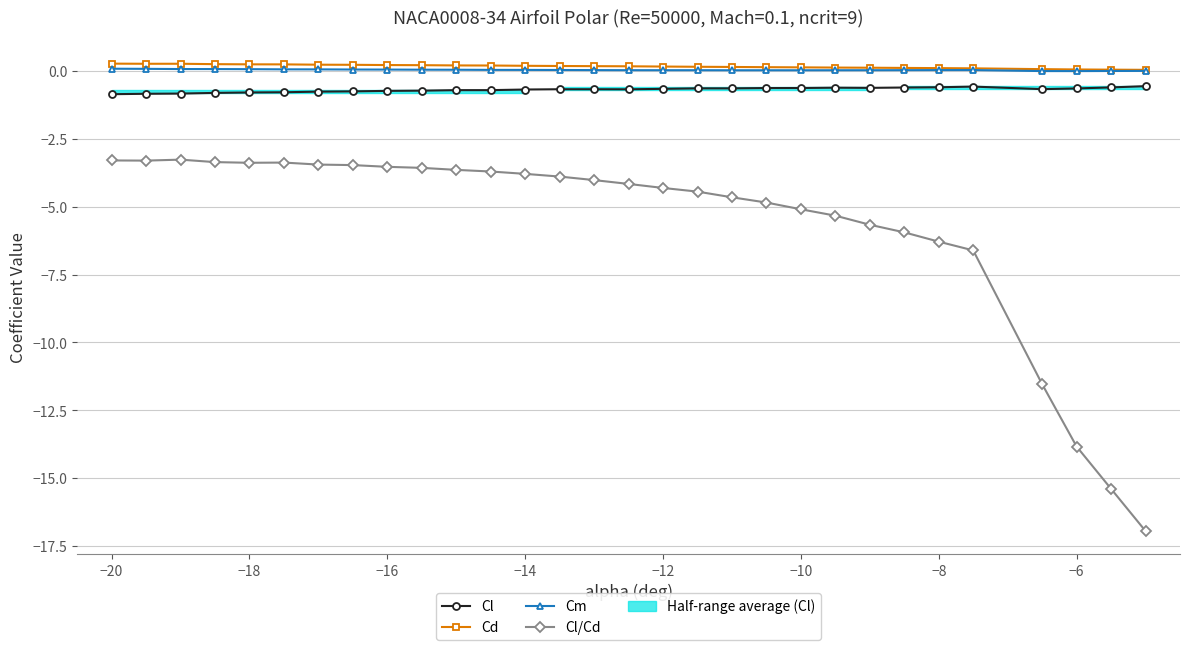

How many distinct data groups are displayed?

4